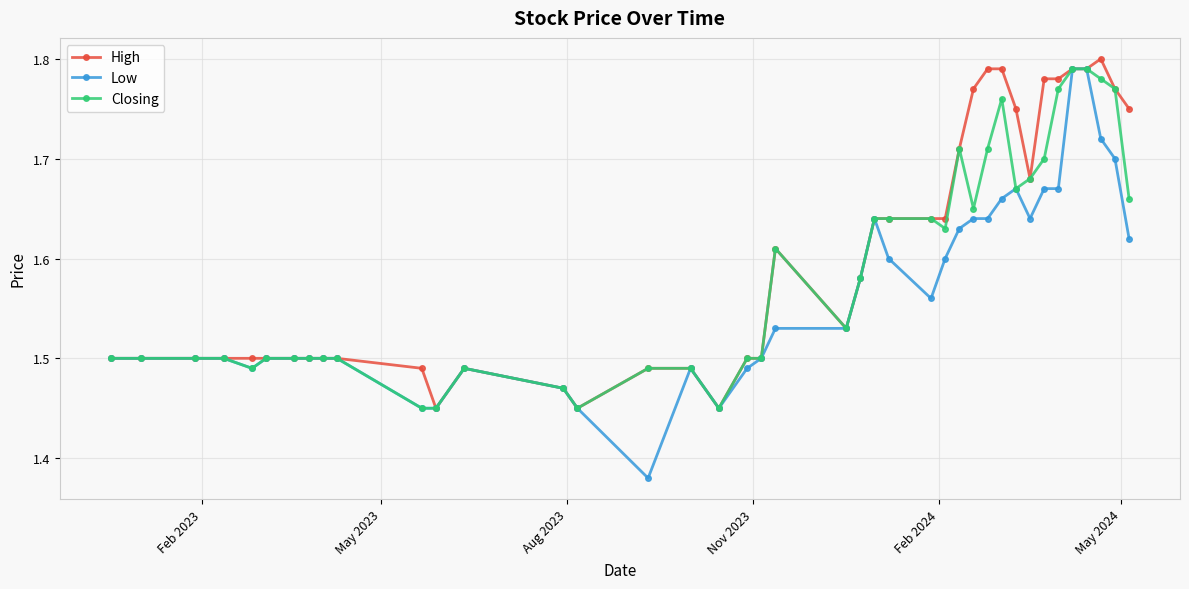

Count the High values in the range 1 to 2.

40